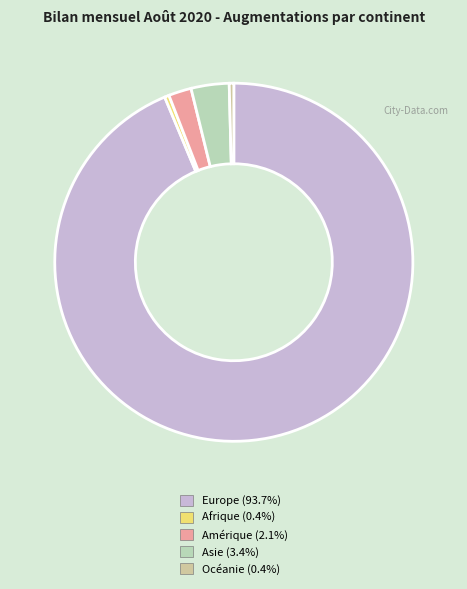

To the nearest percent, what percentage of the pie is Europe?

94%